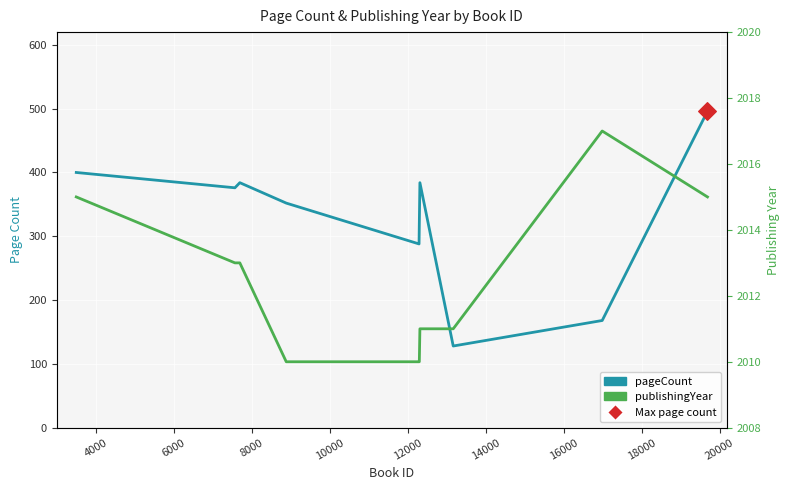

What are all the series names shown in the legend?

pageCount, publishingYear